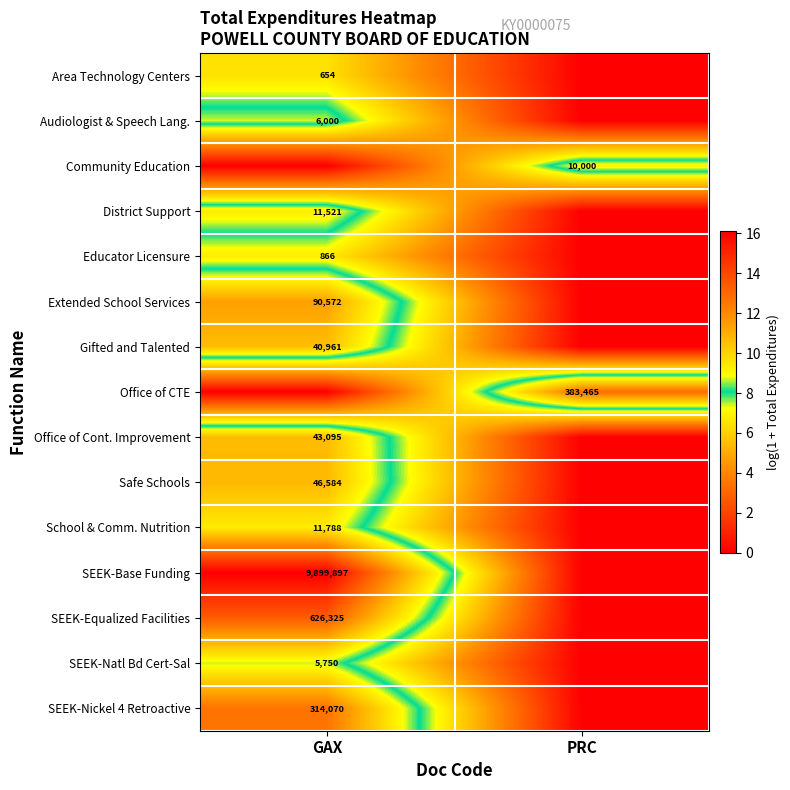

Is the value of Office of CTE at PRC greater than the value of SEEK-Base Funding at GAX?

No